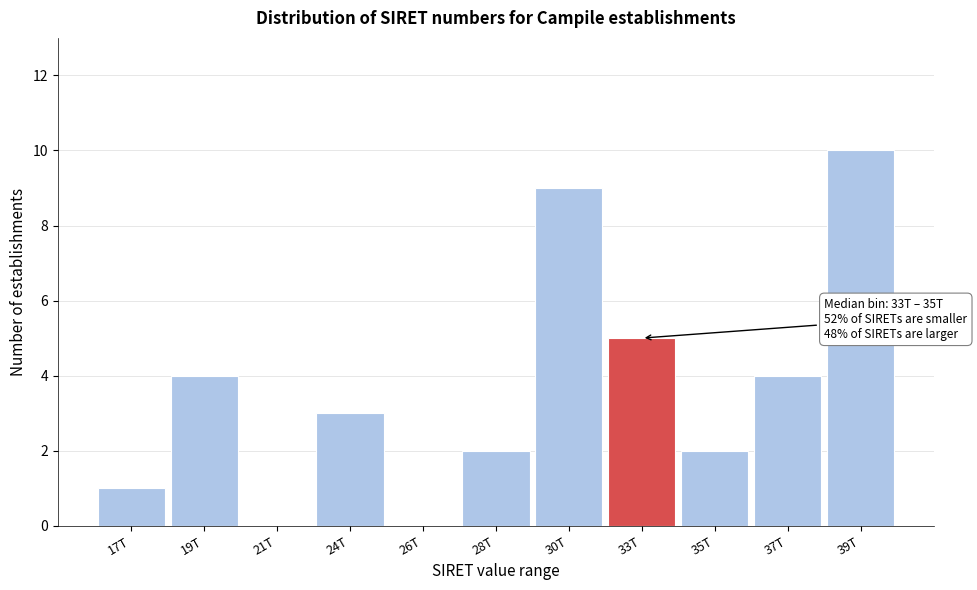

Reading left to right, transcribe all the data shown in this chart.

17T=1	19T=4	21T=0	24T=3	26T=0	28T=2	30T=9	33T=5	35T=2	37T=4	39T=10